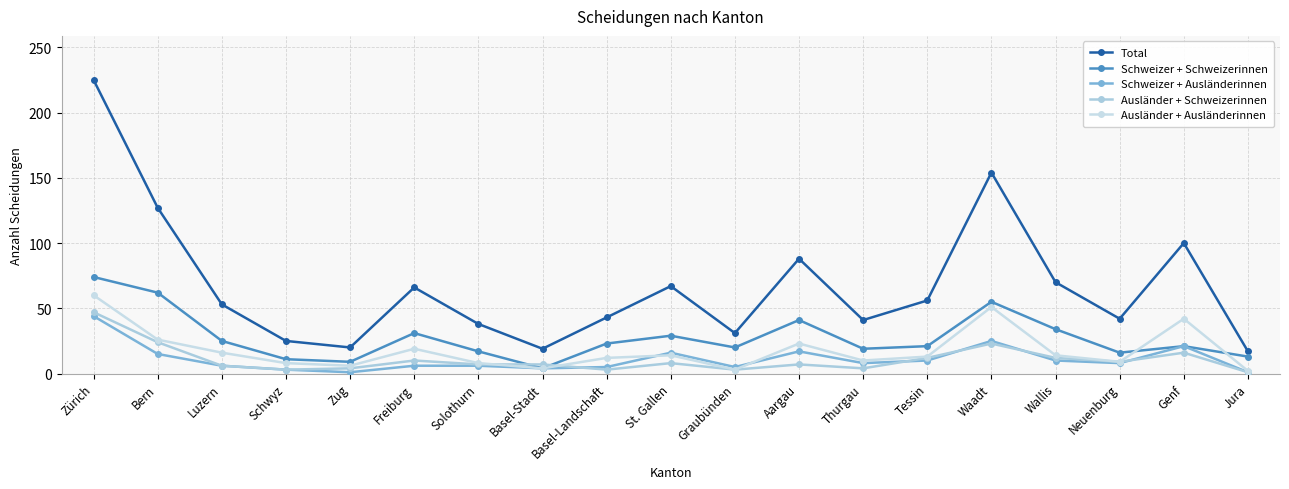

List the series in order of their peak value, highest first.

Total, Schweizer + Schweizerinnen, Ausländer + Ausländerinnen, Ausländer + Schweizerinnen, Schweizer + Ausländerinnen